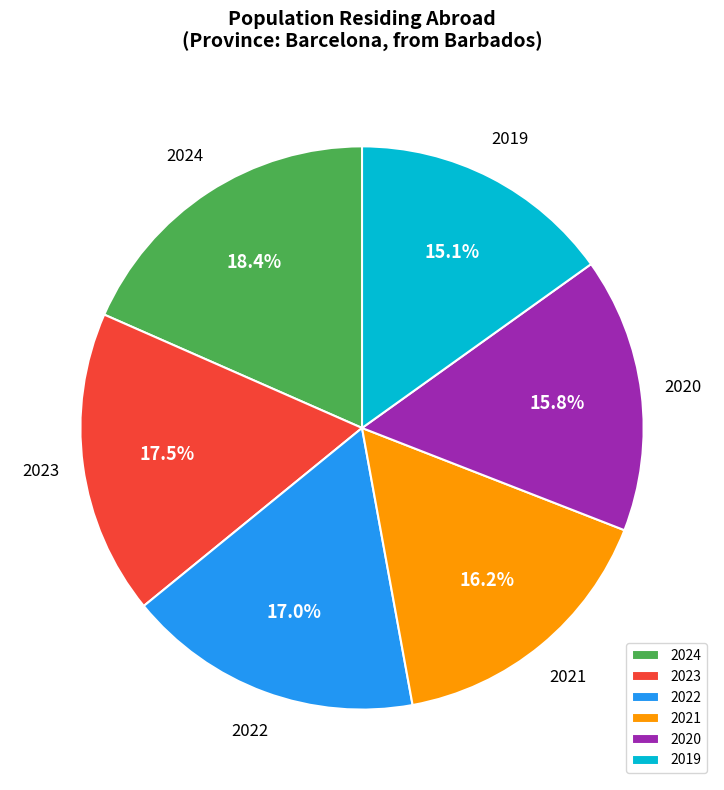

To the nearest percent, what portion does 2022 represent?

17%